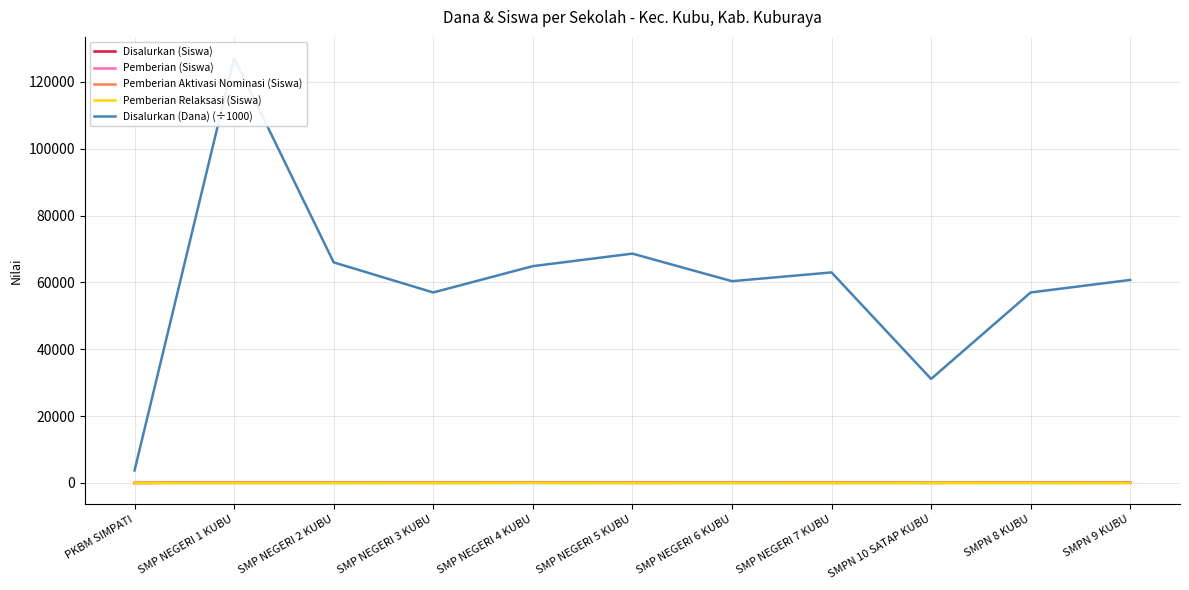

What is the spread (max minus min) of values at SMP NEGERI 1 KUBU?

127125